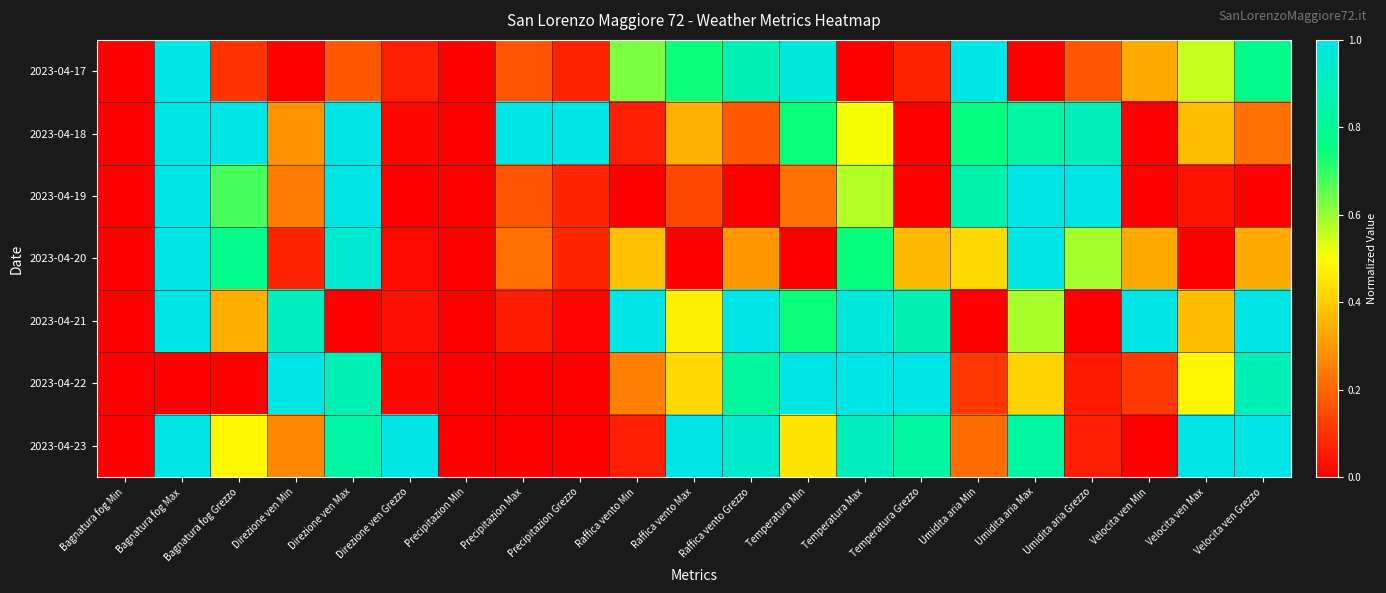

What is the difference between the highest and lowest values at Velocita ven Grezzo?

1.0